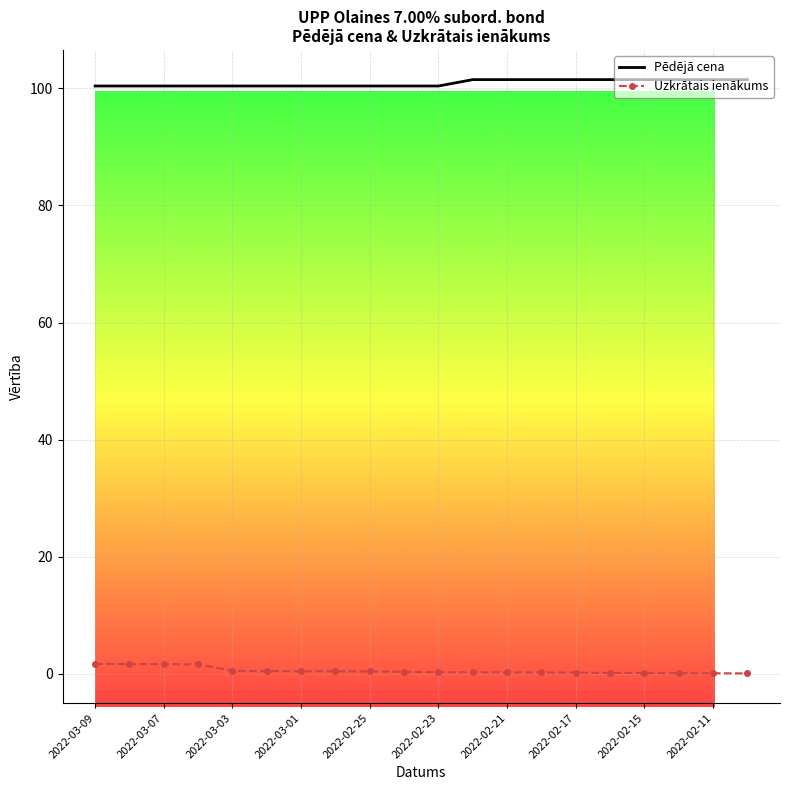

True or false: Pēdējā cena and Uzkrātais ienākums cross at least once.

False